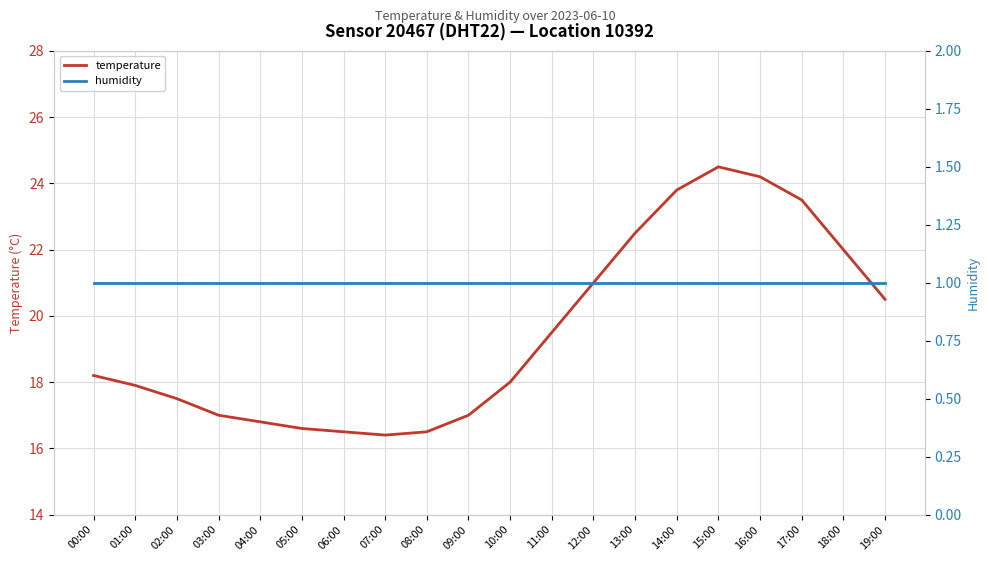

What are all the series names shown in the legend?

temperature, humidity